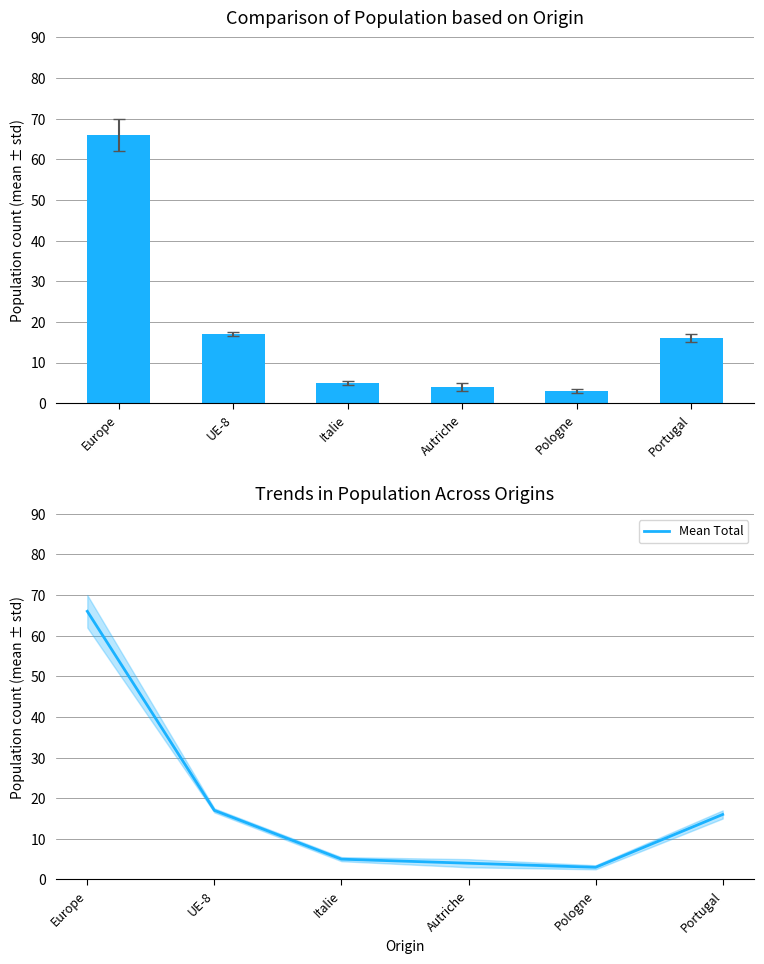

What is the sum of all Mean Total values?

111